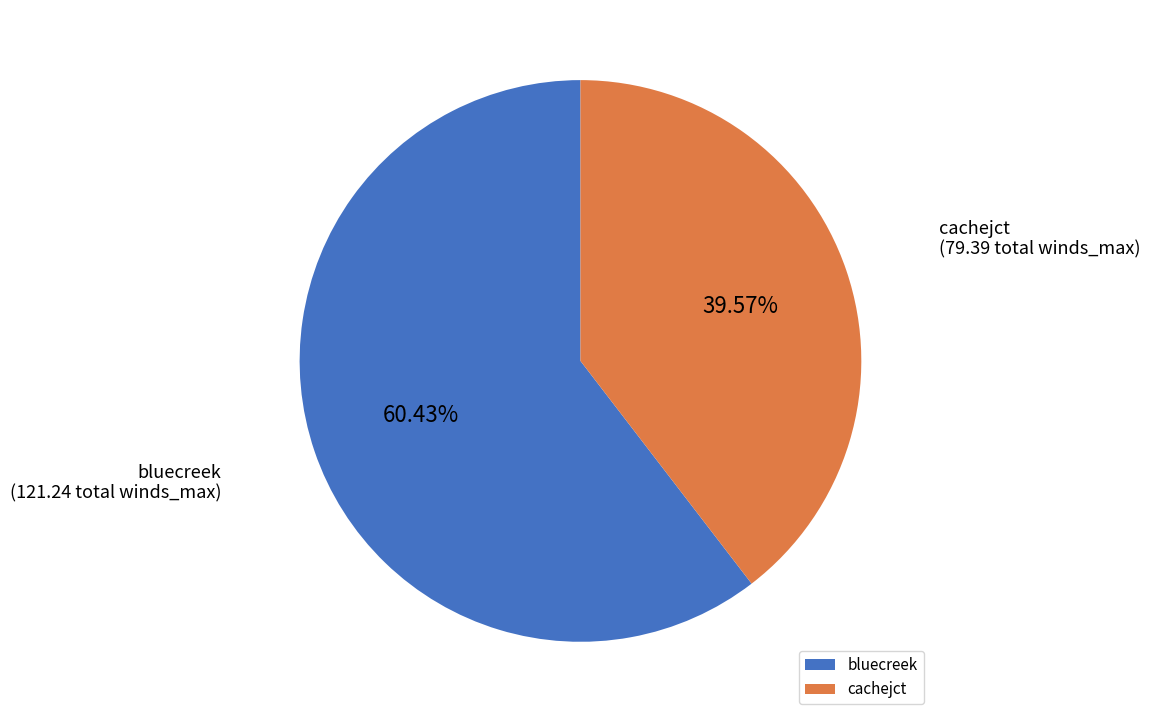

What is the majority slice?

bluecreek